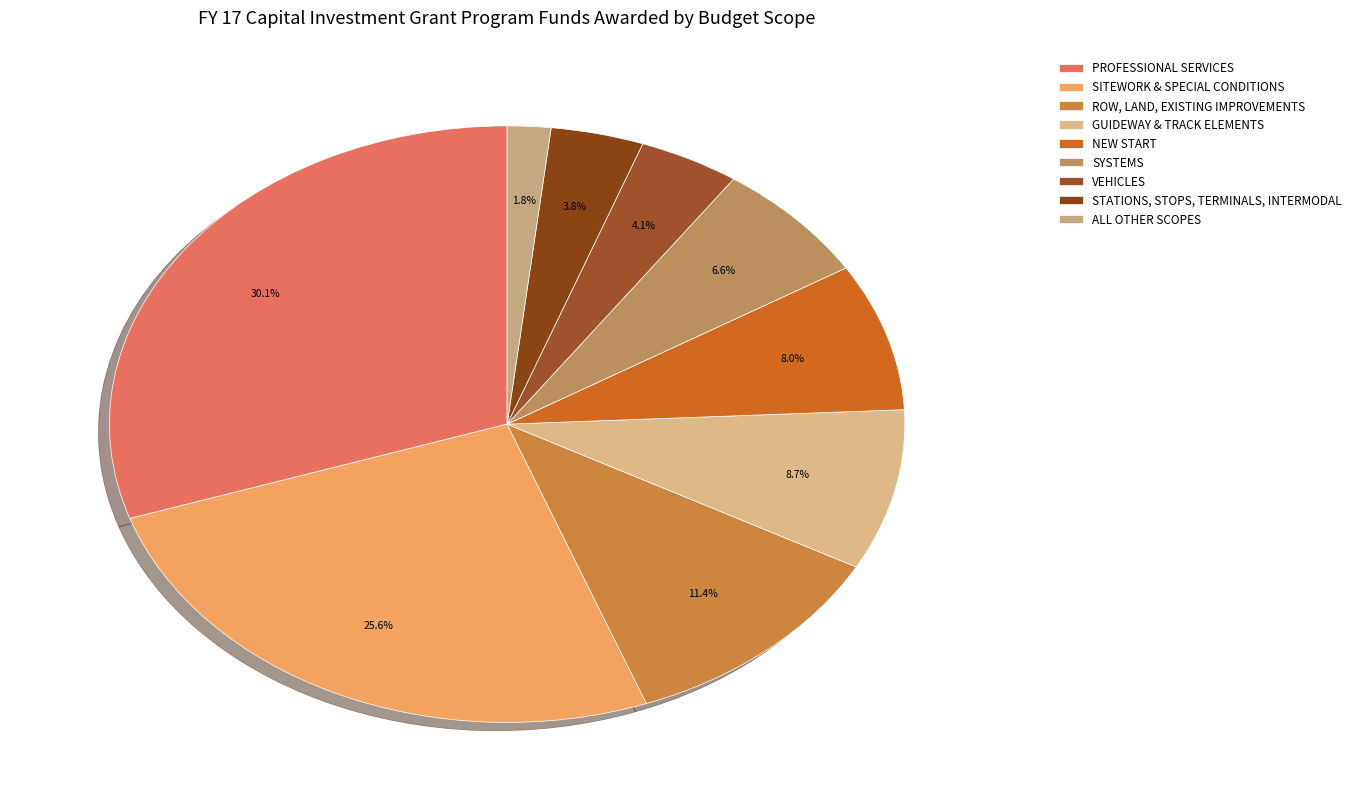

To the nearest percent, what is the difference between the VEHICLES and NEW START slice percentages?

4%